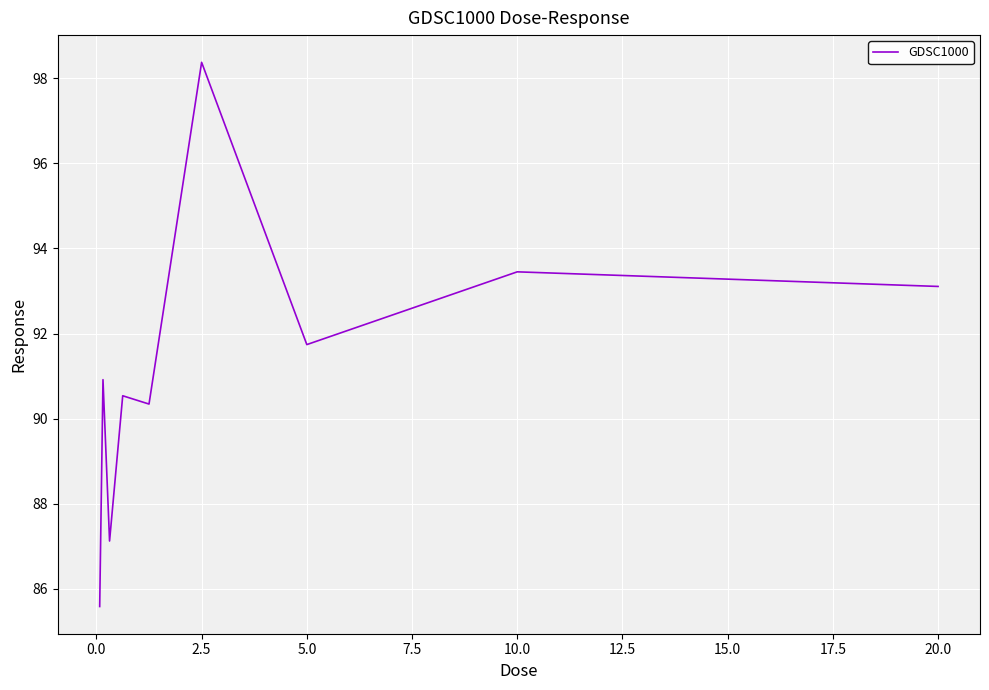

What is the difference between the maximum and minimum values?

12.8